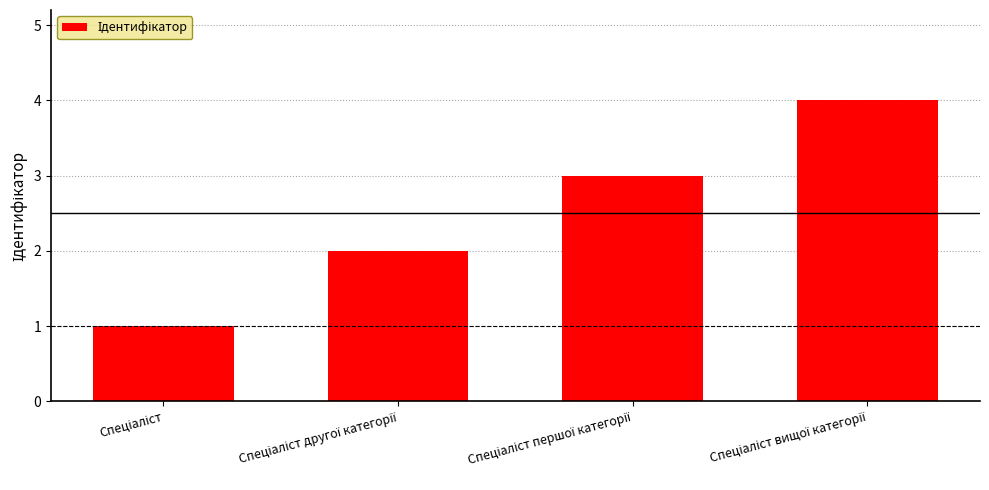

What is the difference between the maximum and minimum values?

3